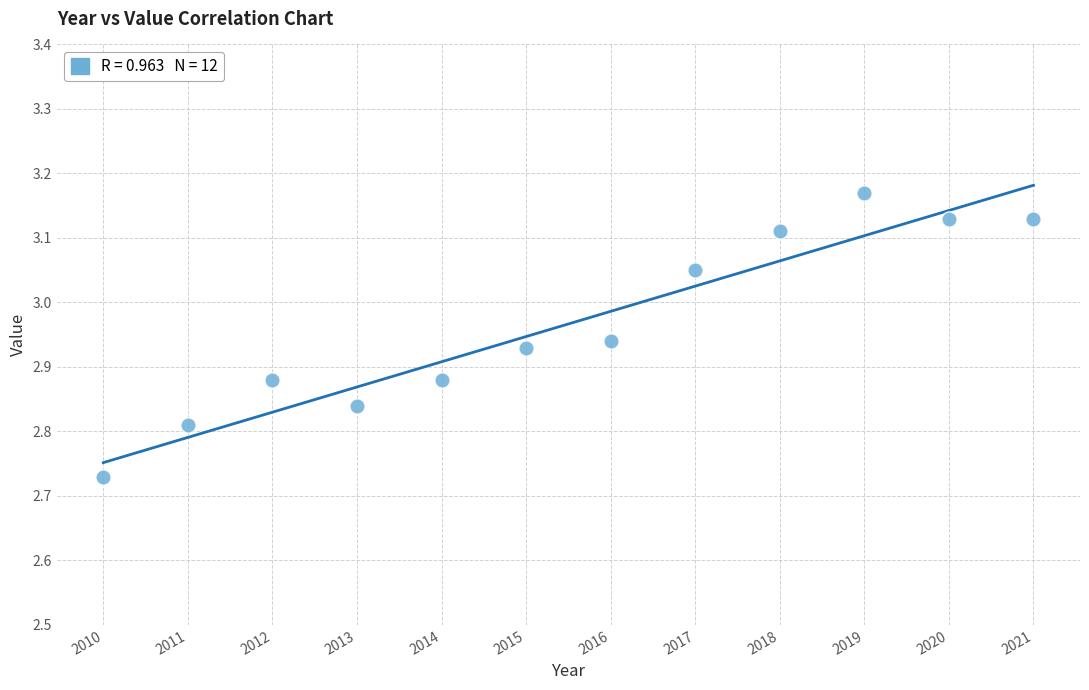

What is the range of X values (max minus min)?

11.0